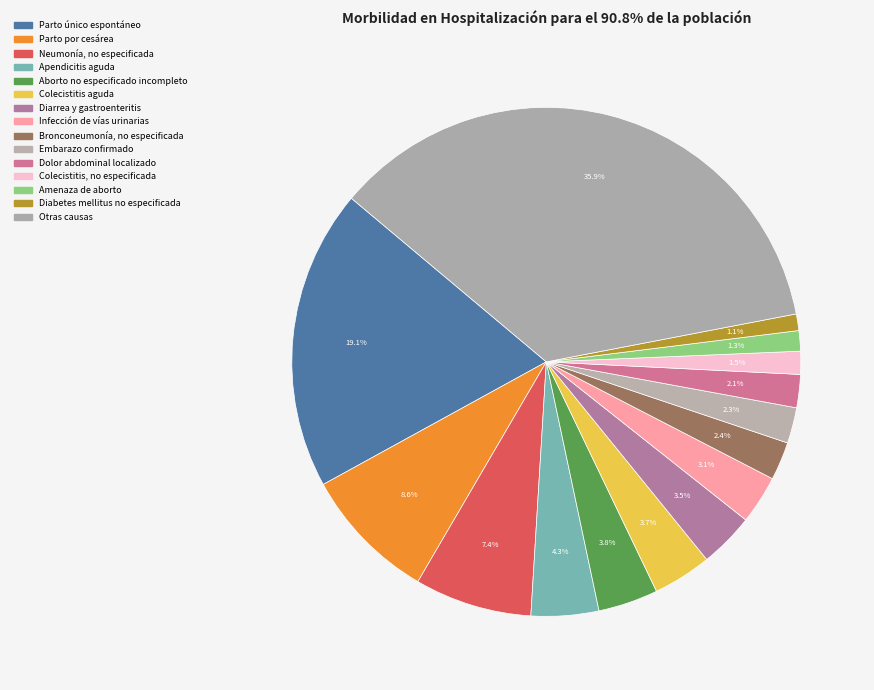

To the nearest percent, what is the average slice percentage?

7%